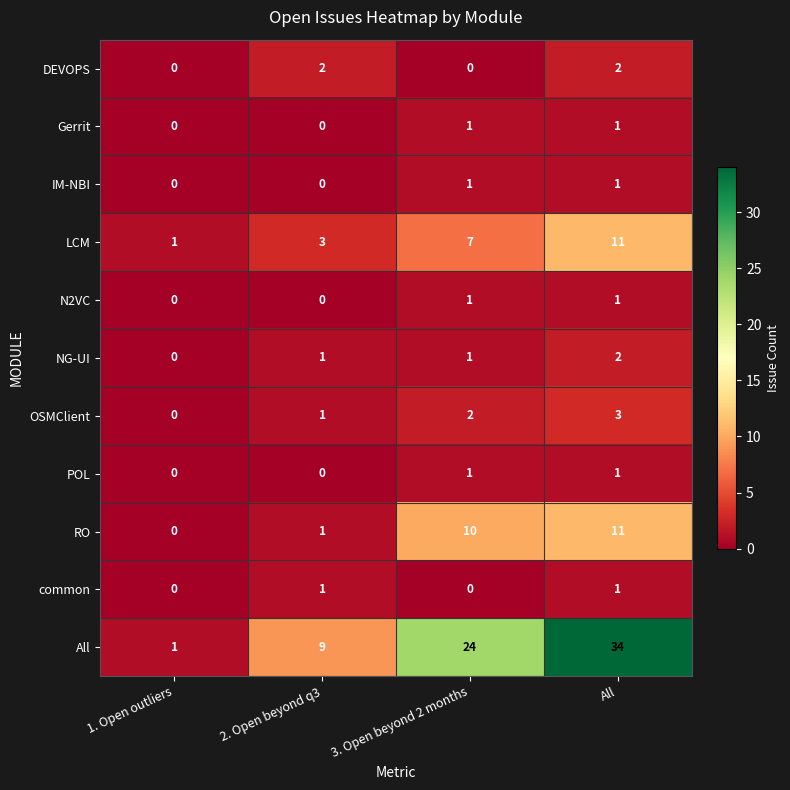

What is the spread (max minus min) of values at All?

33